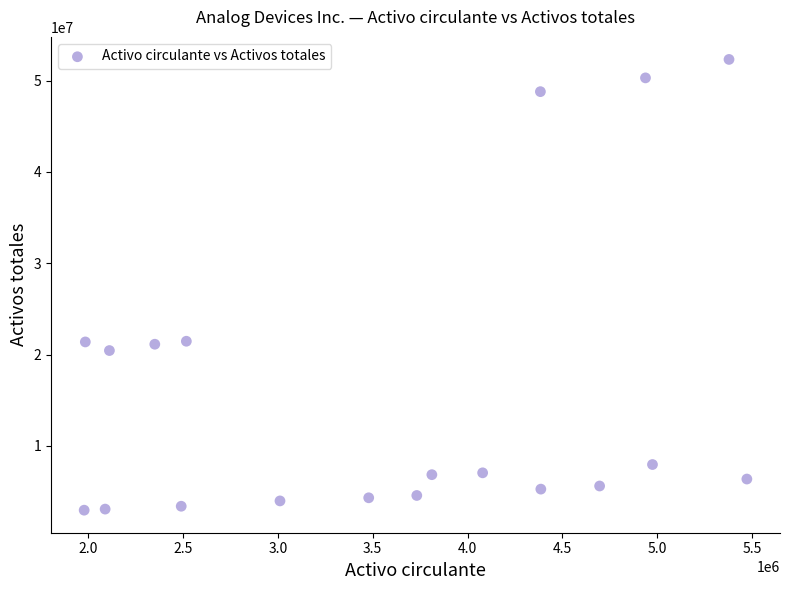

What is the range of Y values (max minus min)?

49350122